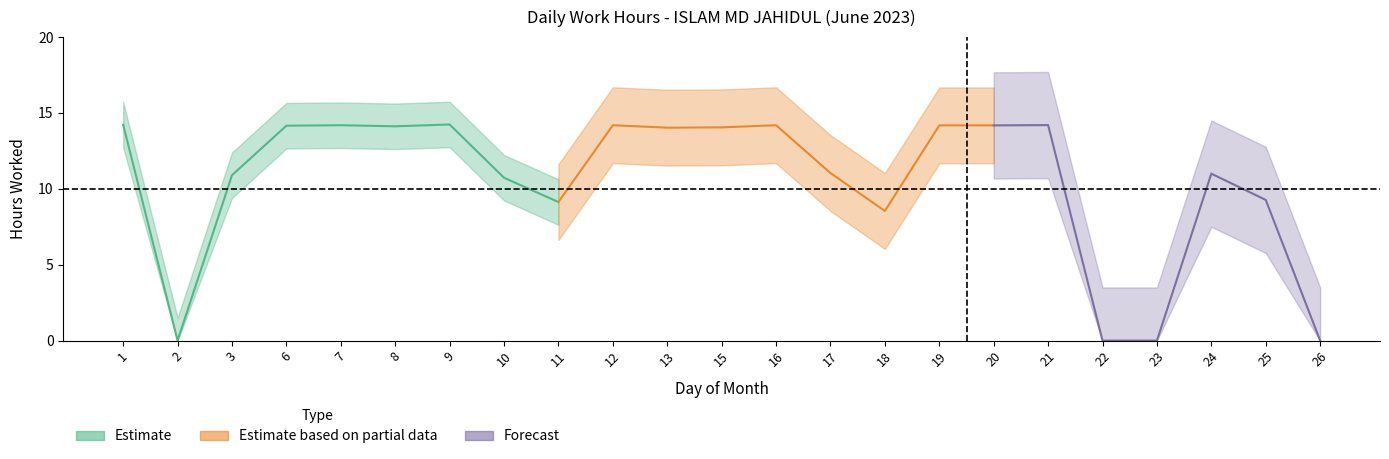

What is the value of the 22nd point from the left?

9.3